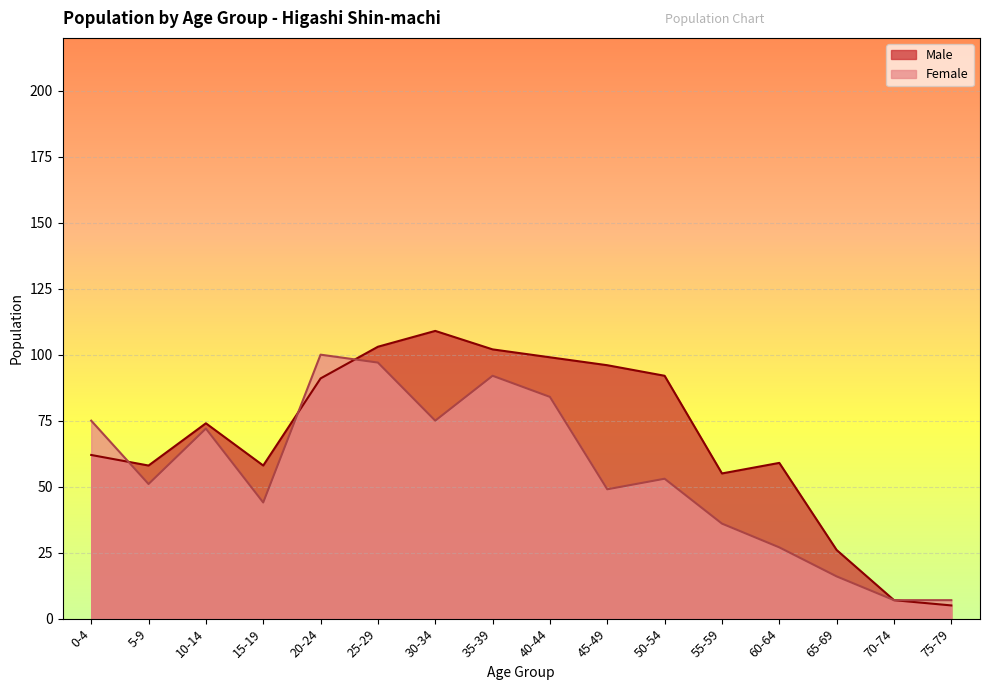

Reading right to left, list all the values displayed in this chart.

Male: 75-79=5	70-74=7	65-69=26	60-64=59	55-59=55	50-54=92	45-49=96	40-44=99	35-39=102	30-34=109	25-29=103	20-24=91	15-19=58	10-14=74	5-9=58	0-4=62
Female: 75-79=7	70-74=7	65-69=16	60-64=27	55-59=36	50-54=53	45-49=49	40-44=84	35-39=92	30-34=75	25-29=97	20-24=100	15-19=44	10-14=72	5-9=51	0-4=75